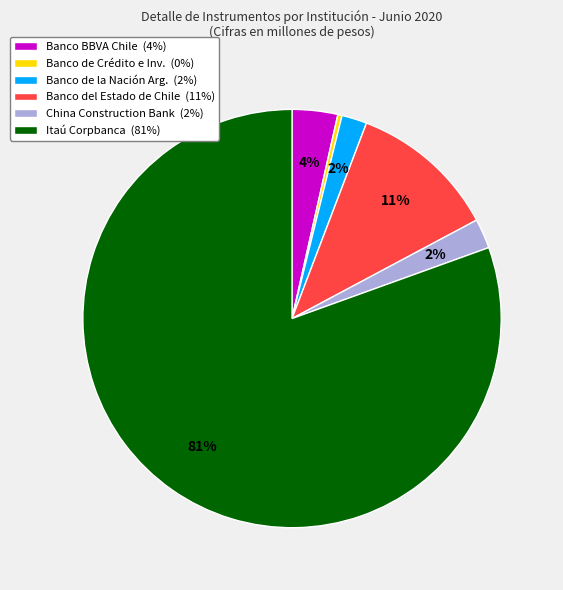

Is there a majority slice in this chart?

Yes